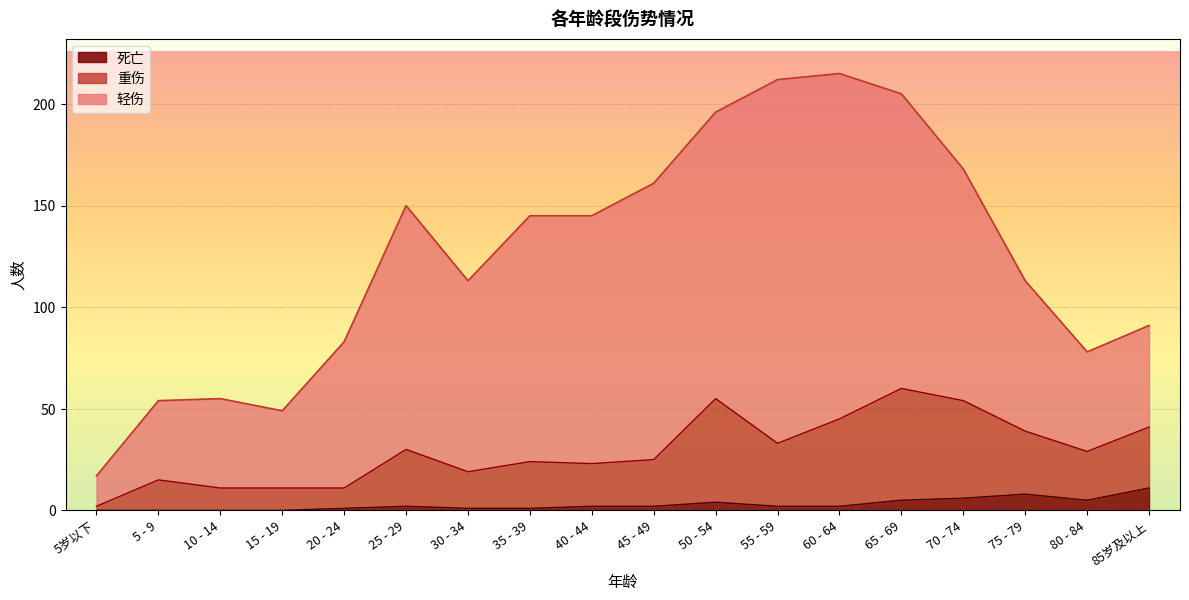

Which has a higher value, 20 - 24 or 60 - 64?

60 - 64